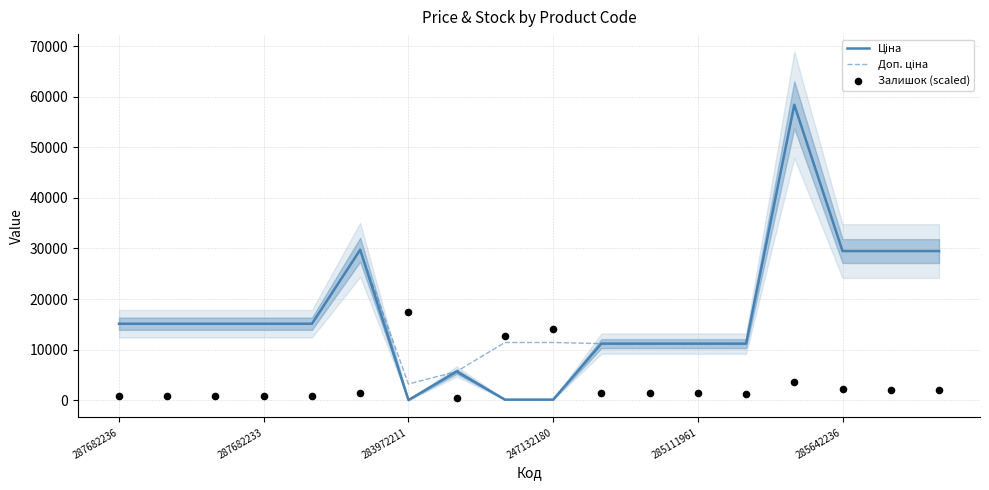

At how many categories does at least one series exceed 34722?

1